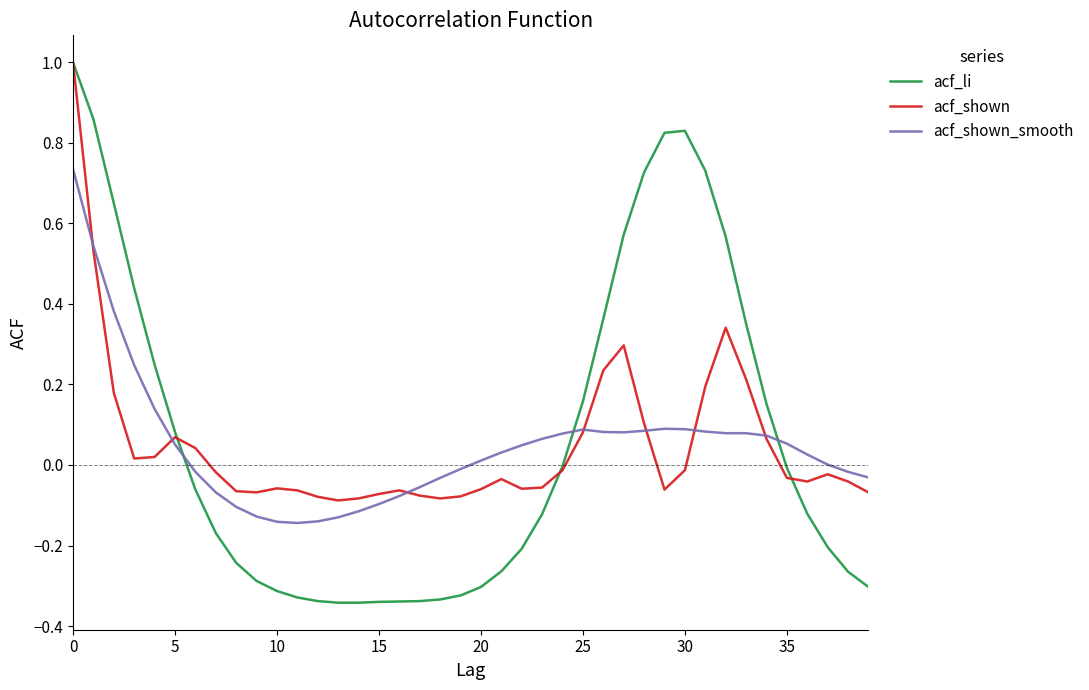

What is the highest value of the acf_shown series?

1.0